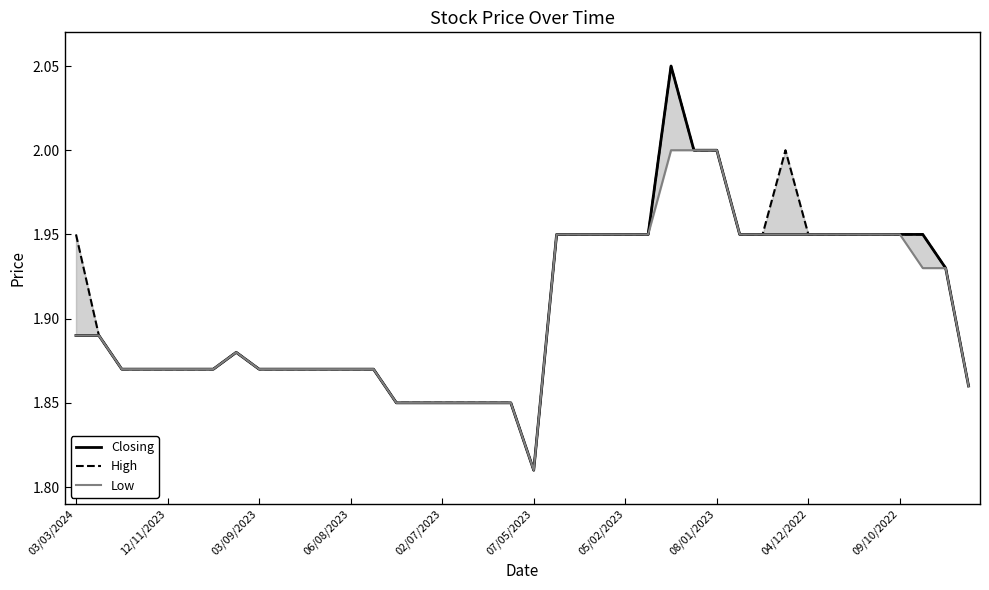

True or false: Closing and Low cross at least once.

False